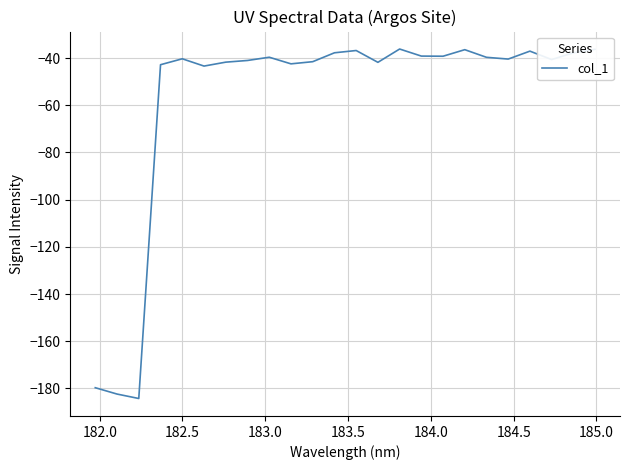

What is the greatest value displayed?

-36.2